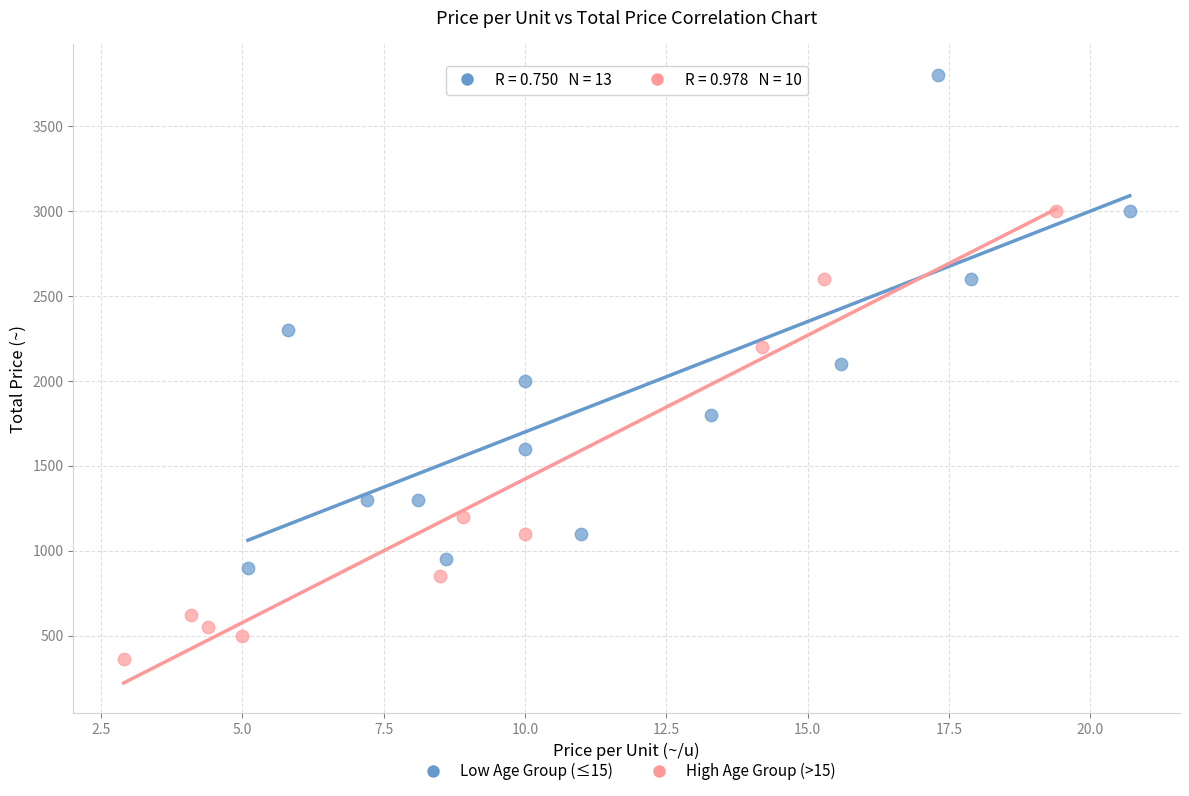

Which series contains the lowest Y value?

High Age Group (>15)